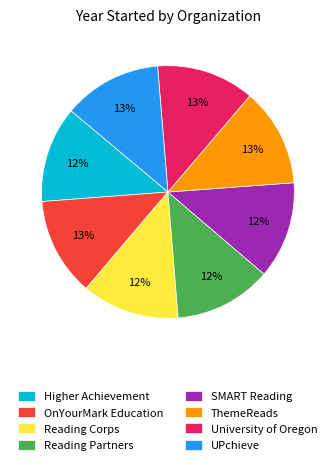

How many slices are in this pie chart?

8